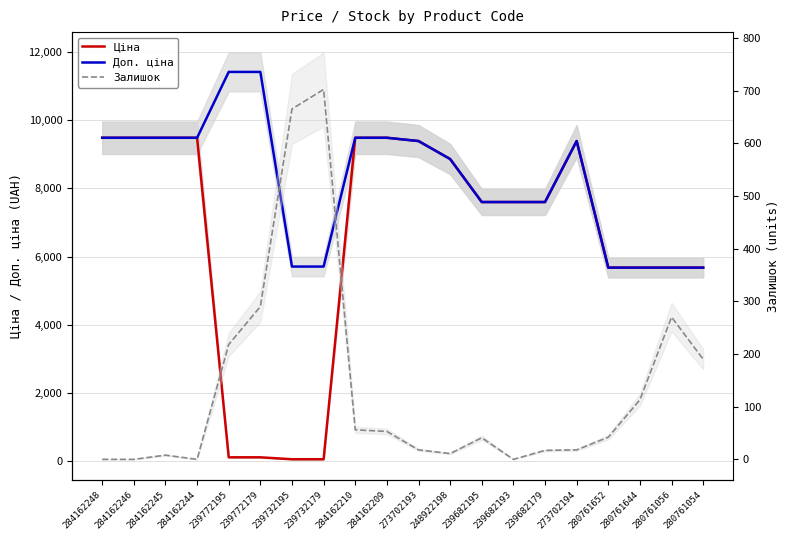

What position from the left is 239682179?

15